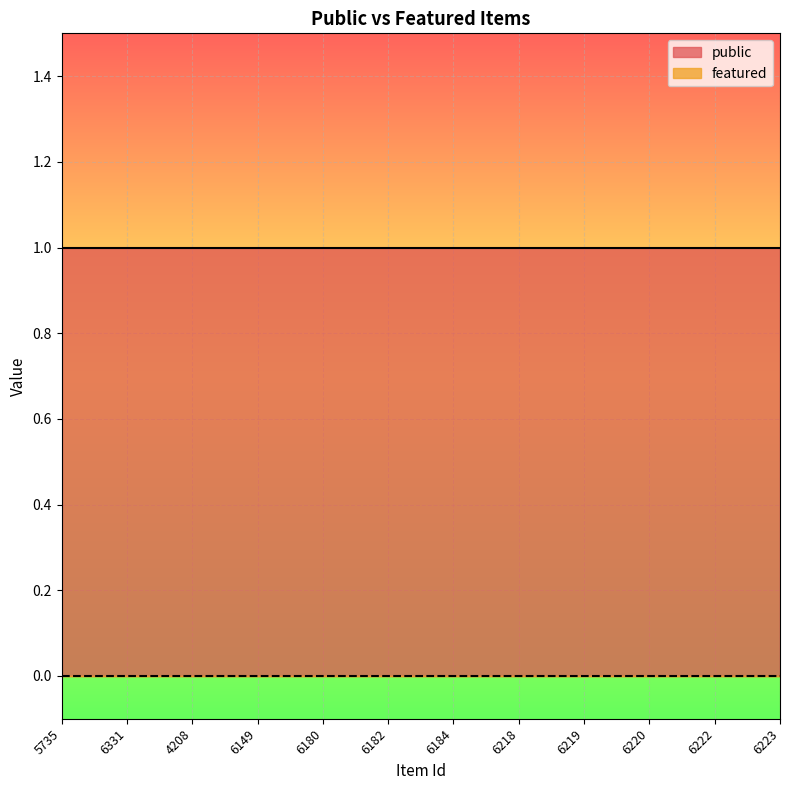

How many data points does each series have?

12